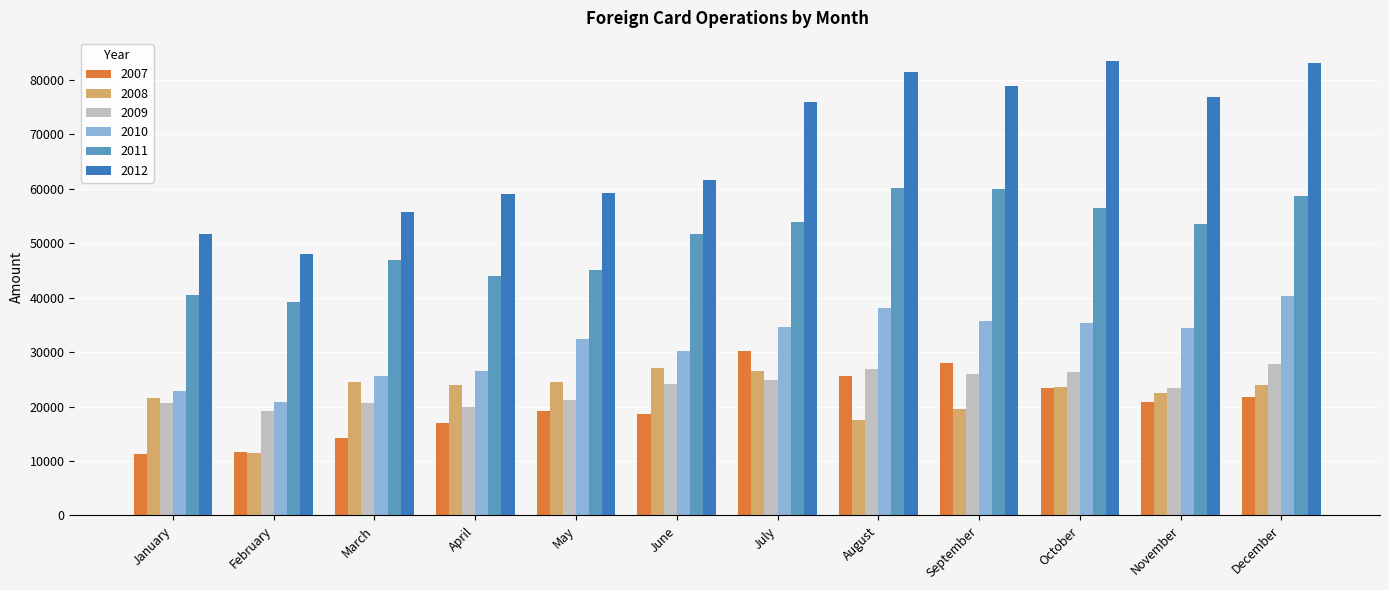

What is the highest value of the 2007 series?

30199.9